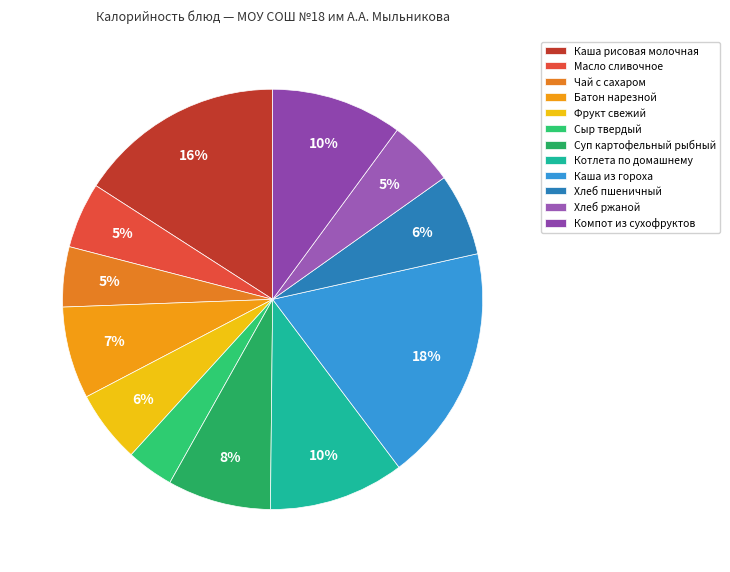

To the nearest percent, what is the combined percentage of Каша из гороха and Каша рисовая молочная?

34%